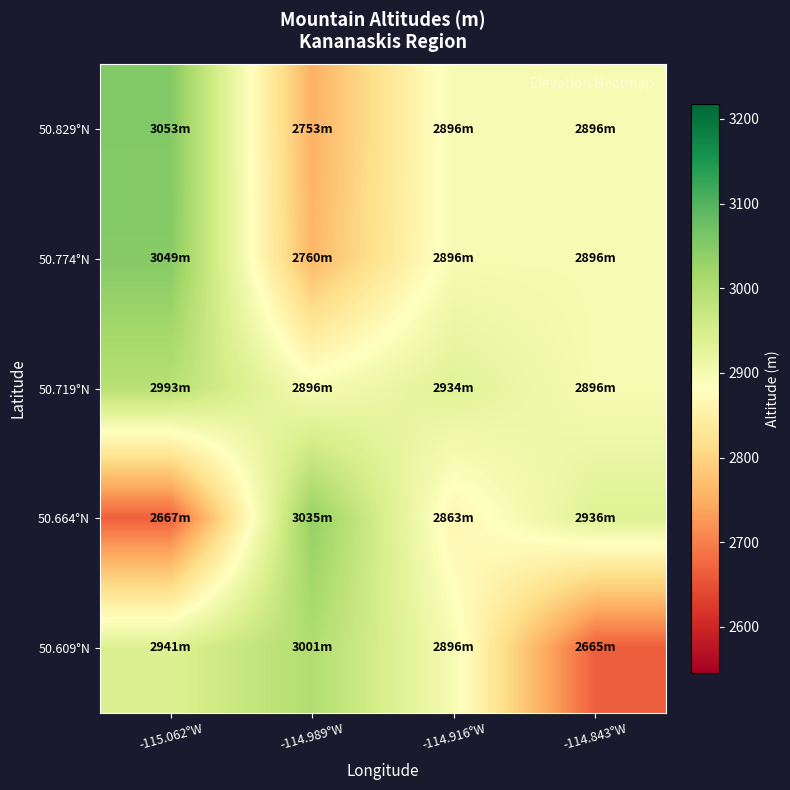

Reading right to left, what are all the values shown in this chart?

50.829°N: -114.843°W=2896.2	-114.916°W=2896.2	-114.989°W=2753.0	-115.062°W=3053.0
50.774°N: -114.843°W=2896.2	-114.916°W=2896.2	-114.989°W=2760.0	-115.062°W=3049.0
50.719°N: -114.843°W=2896.2	-114.916°W=2934.0	-114.989°W=2896.2	-115.062°W=2993.0
50.664°N: -114.843°W=2936.0	-114.916°W=2863.0	-114.989°W=3035.0	-115.062°W=2667.0
50.609°N: -114.843°W=2665.0	-114.916°W=2896.2	-114.989°W=3001.3	-115.062°W=2941.0